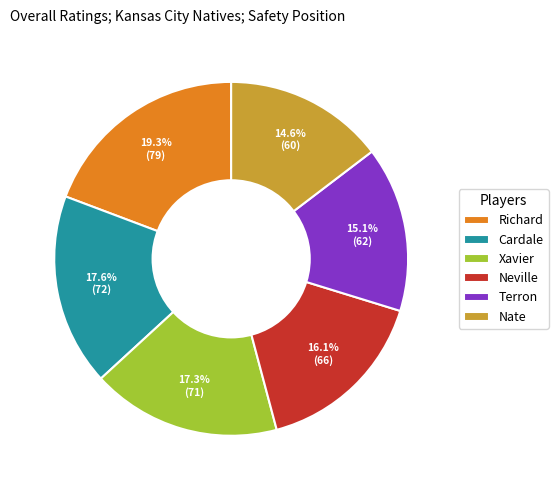

Is Neville the majority of the pie?

No